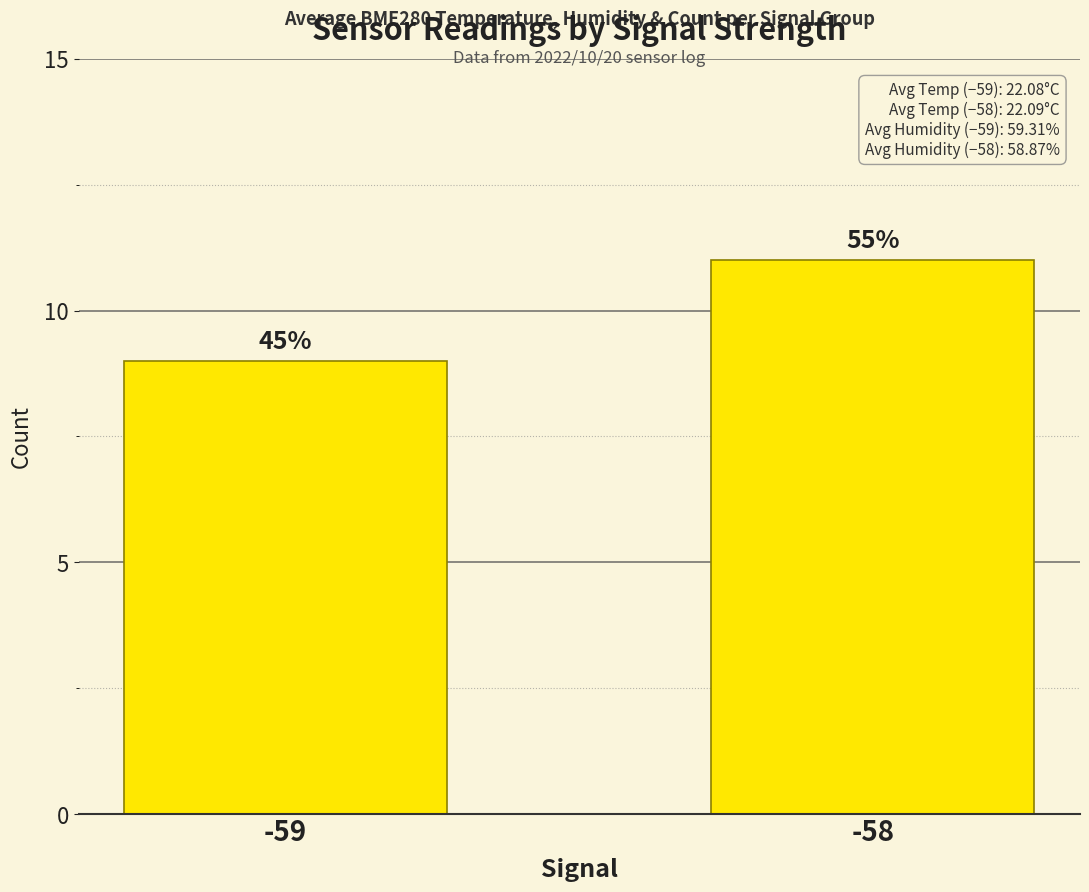

Does the chart contain any negative values?

No